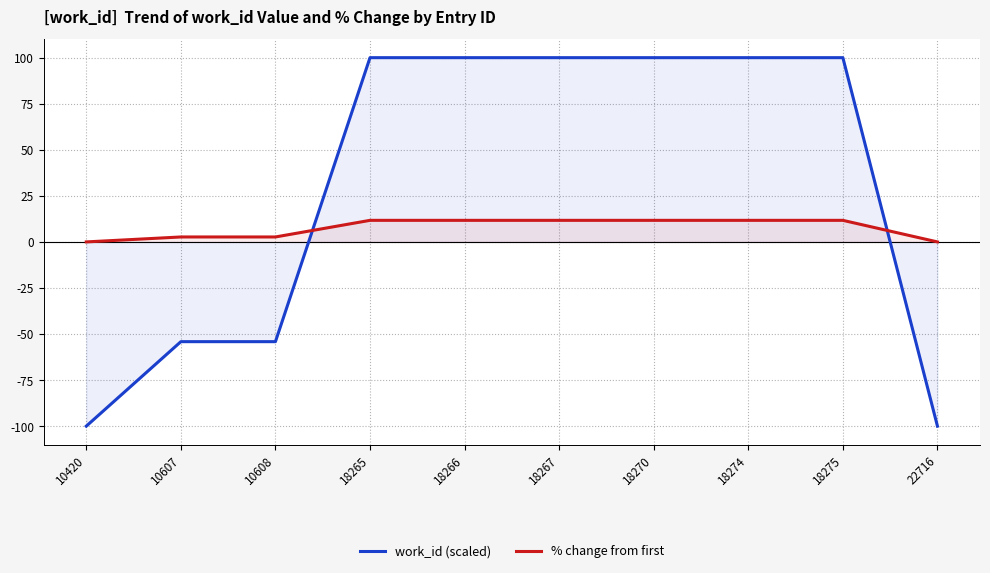

What is the difference between the second highest and second lowest values in the work_id (scaled) series?

200.0